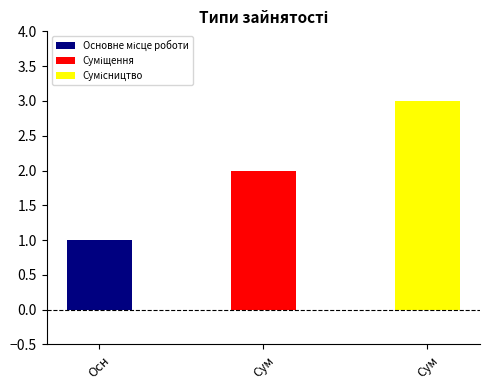

What is the sum of all values?

6